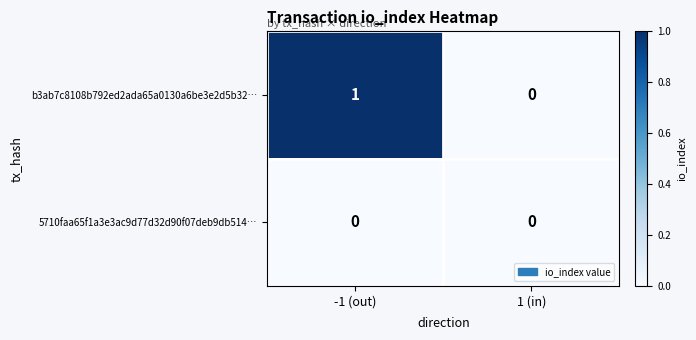

Which category has the highest value across all series?

-1 (out)